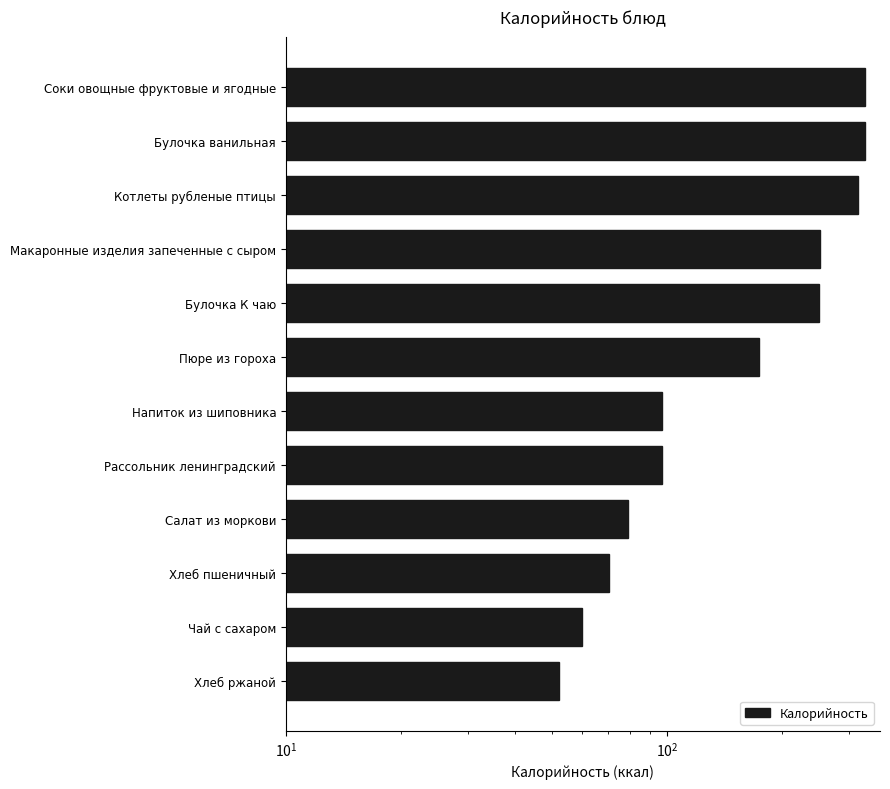

How many data points are above 174?

6